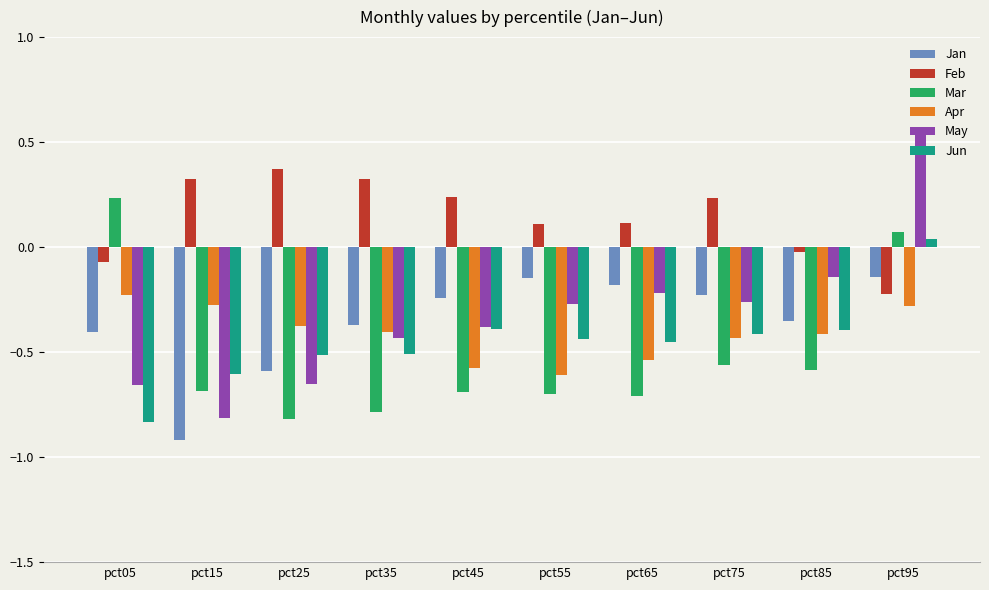

At how many categories does at least one series exceed 0?

9